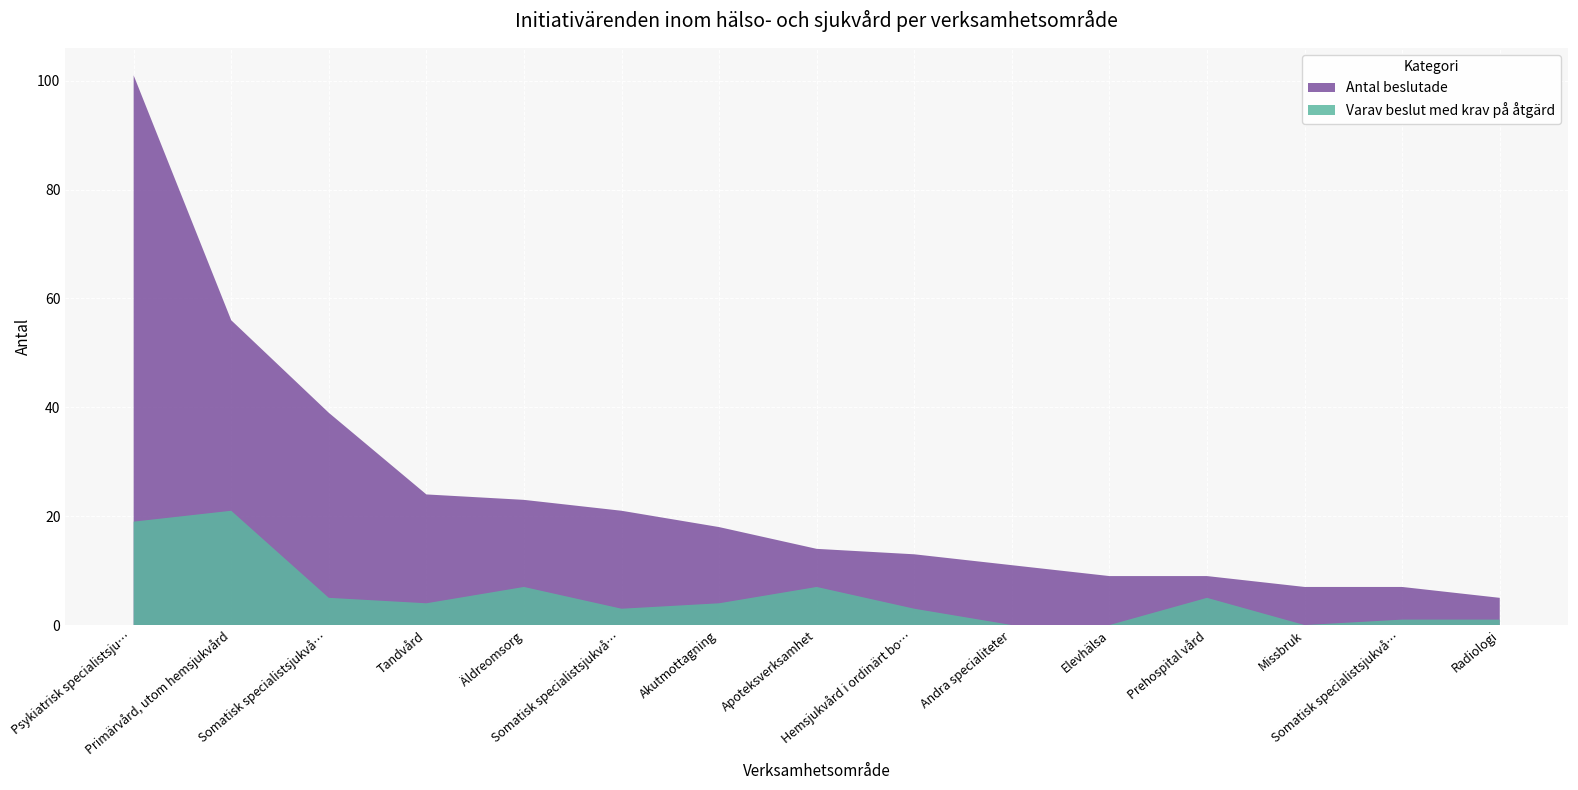

Reading left to right, list all the values displayed in this chart.

Antal beslutade: Psykiatrisk specialistsjukvård=101	Primärvård, utom hemsjukvård=56	Somatisk specialistsjukvård Kirurgi=39	Tandvård=24	Äldreomsorg=23	Somatisk specialistsjukvård Invärtesmedicin=21	Akutmottagning=18	Apoteksverksamhet=14	Hemsjukvård i ordinärt boende=13	Andra specialiteter=11	Elevhälsa=9	Prehospital vård=9	Missbruk=7	Somatisk specialistsjukvård Barnmedicin=7	Radiologi=5
Varav beslut med krav på åtgärd: Psykiatrisk specialistsjukvård=19	Primärvård, utom hemsjukvård=21	Somatisk specialistsjukvård Kirurgi=5	Tandvård=4	Äldreomsorg=7	Somatisk specialistsjukvård Invärtesmedicin=3	Akutmottagning=4	Apoteksverksamhet=7	Hemsjukvård i ordinärt boende=3	Andra specialiteter=0	Elevhälsa=0	Prehospital vård=5	Missbruk=0	Somatisk specialistsjukvård Barnmedicin=1	Radiologi=1